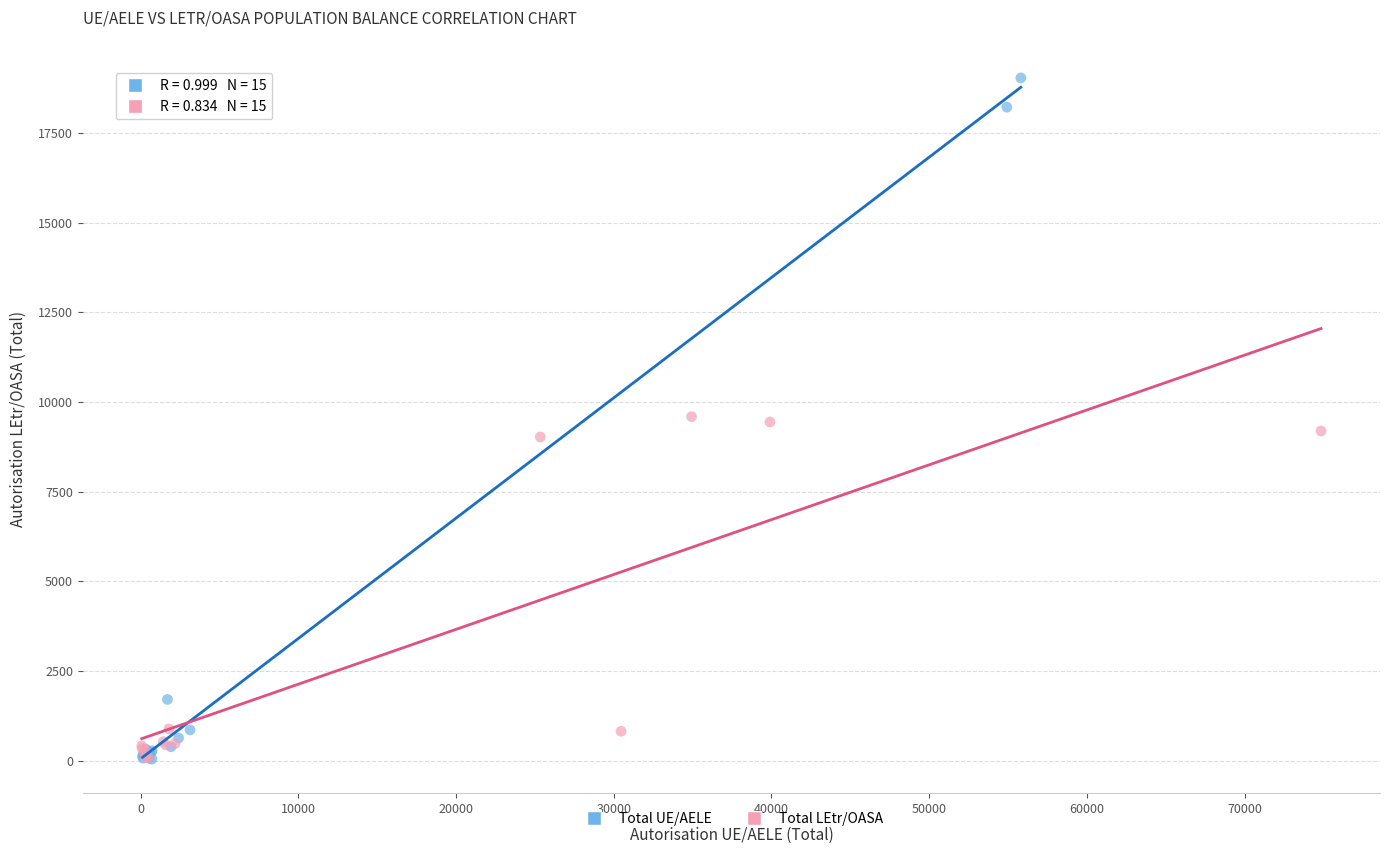

Which series has the largest Y range (max minus min)?

Total UE/AELE